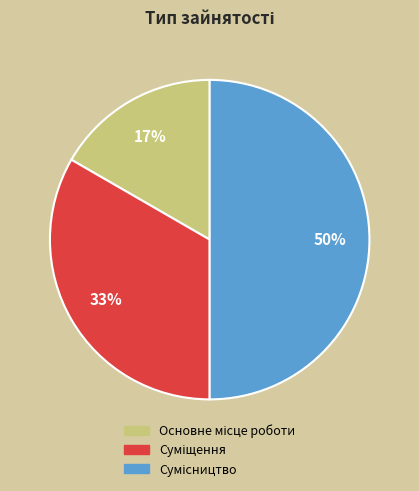

To the nearest percent, what is the difference between the largest and smallest slice percentages?

33%